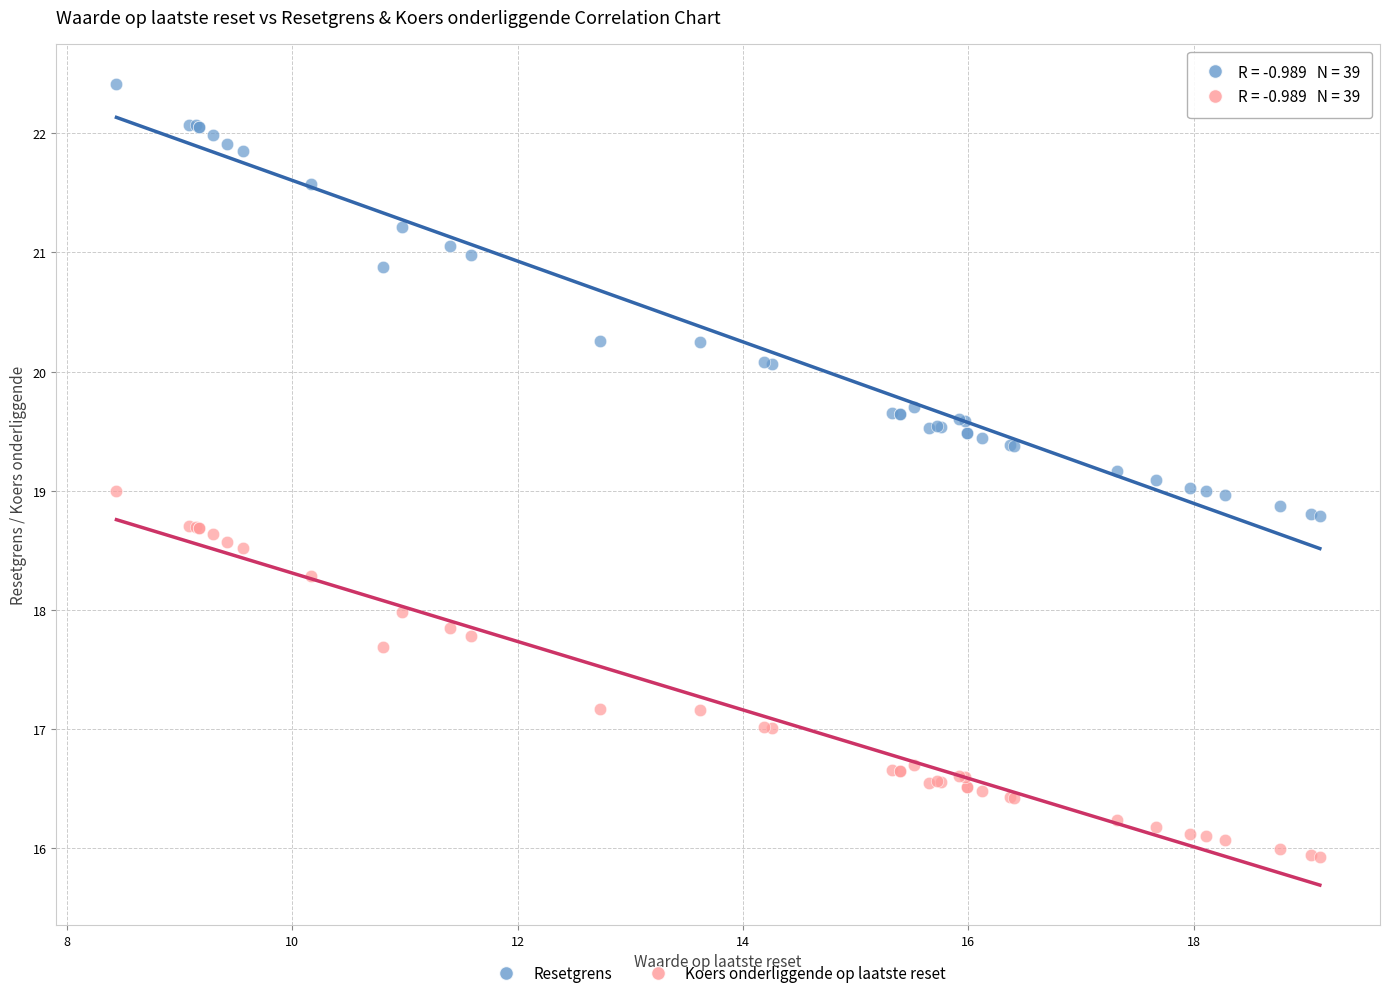

Which series has the largest Y range (max minus min)?

Resetgrens